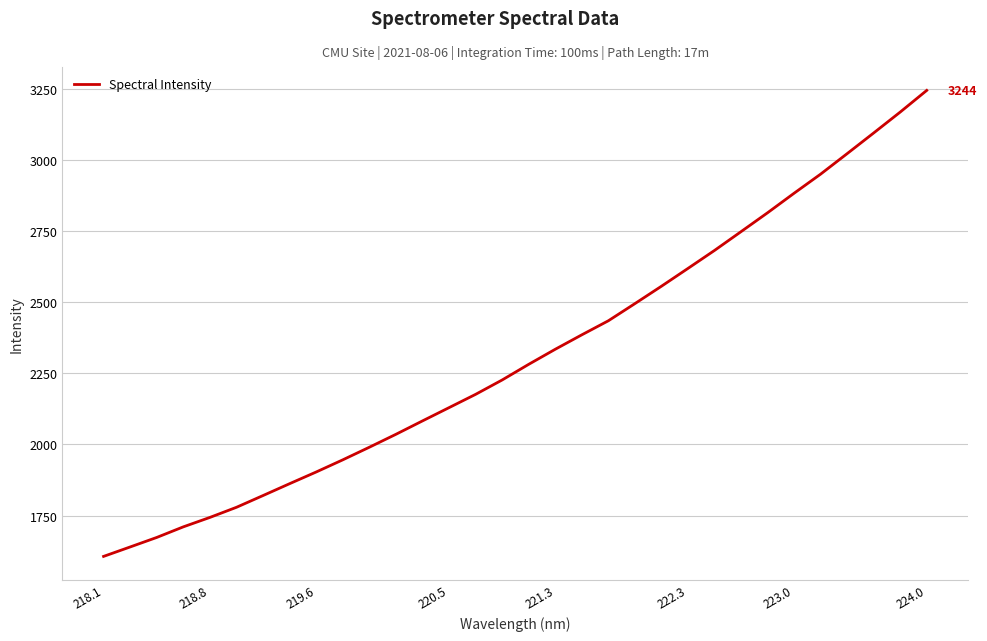

What is the difference between the maximum and minimum values?

1637.6